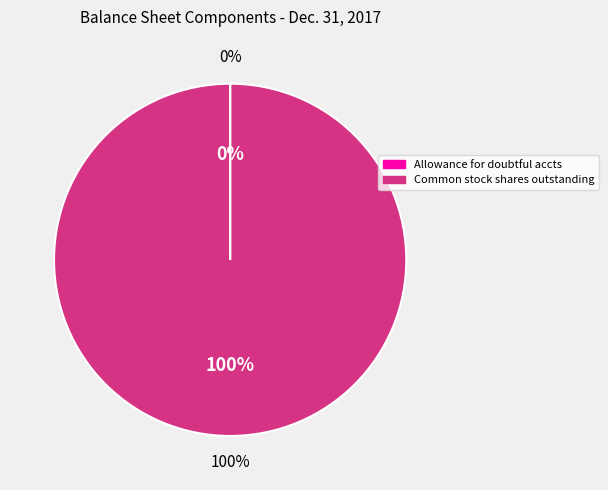

What percentage do Allowance for doubtful accounts receivable and Common stock, shares outstanding together represent?

100.0%